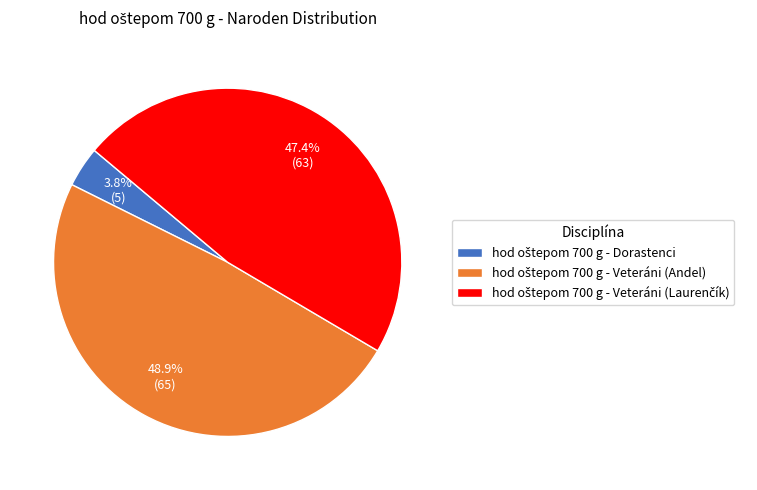

Is there a majority slice in this chart?

No